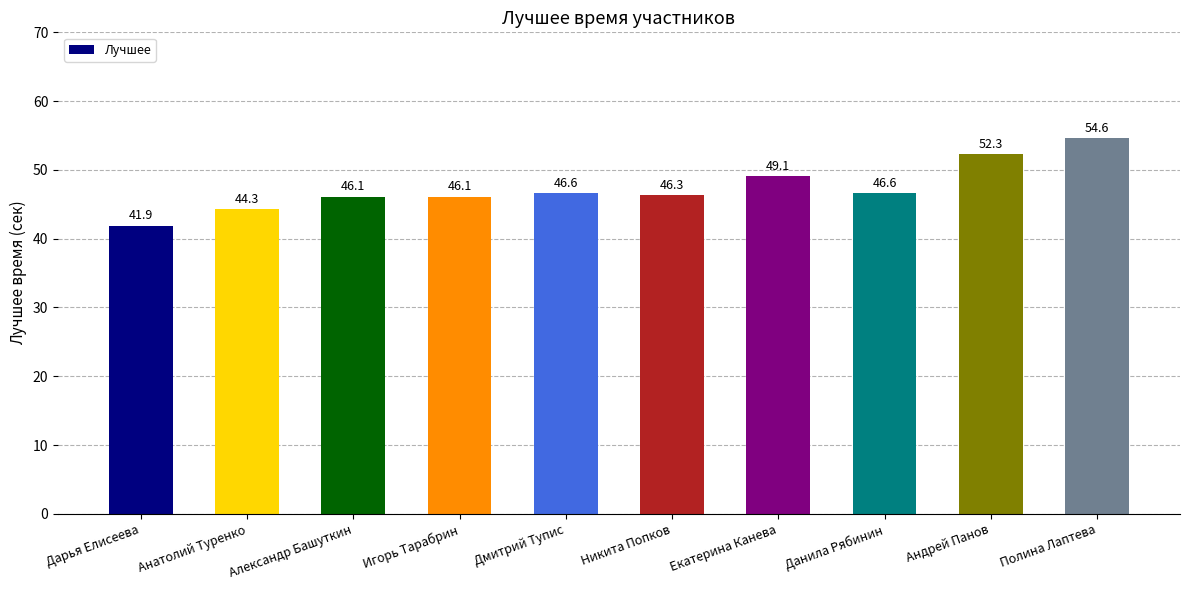

What is the label of the 8th bar from the right?

Александр Башуткин